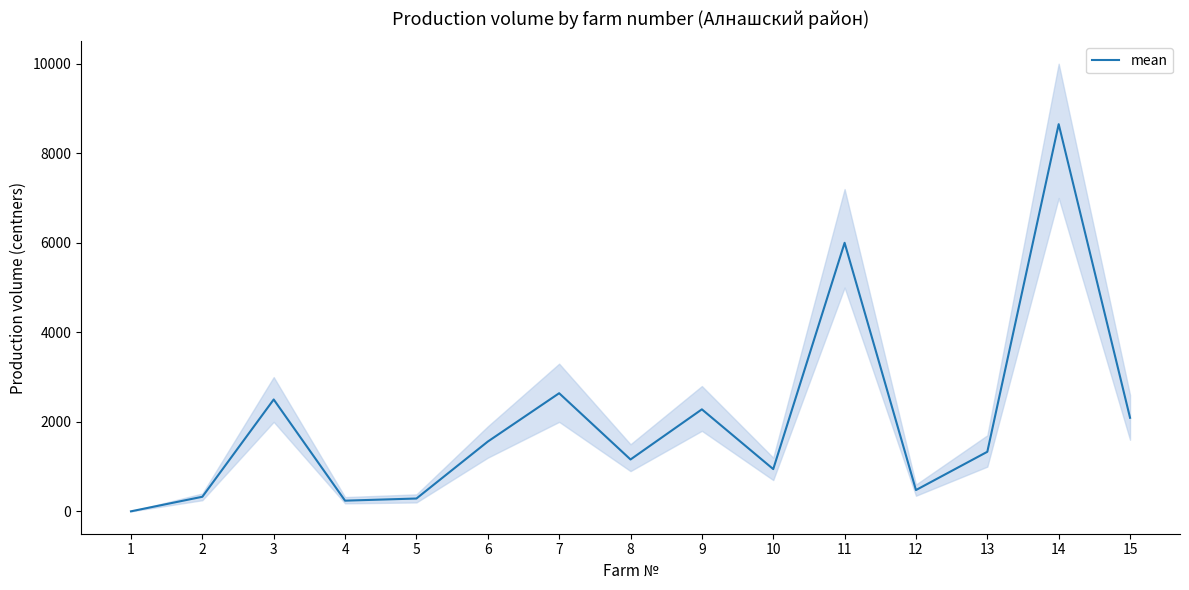

Approximately how many times larger is the value at 12 compared to 1?

238.5